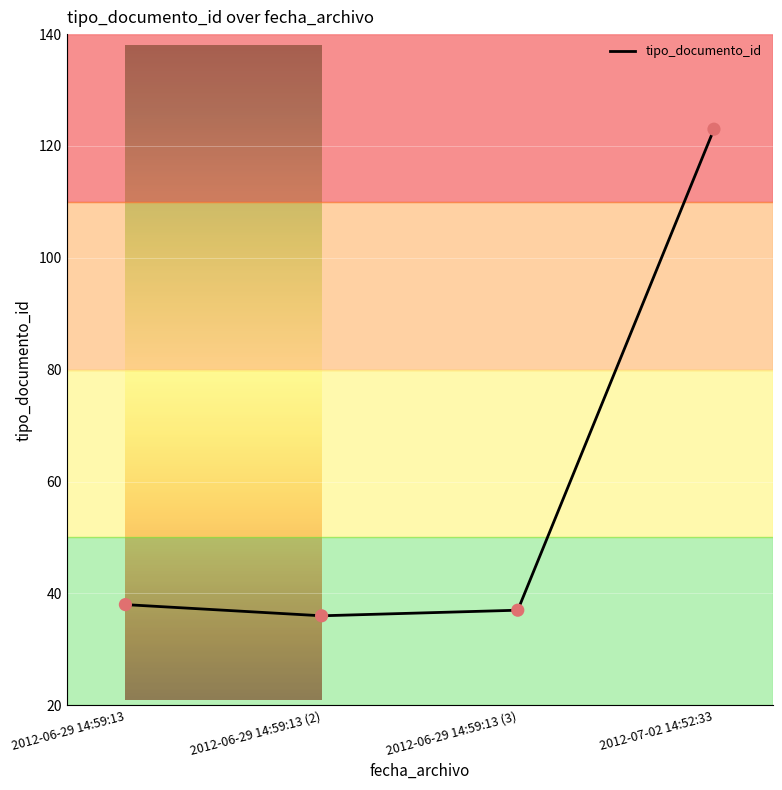

Which has a higher value, 2012-06-29 14:59:13 (2) or 2012-07-02 14:52:33?

2012-07-02 14:52:33